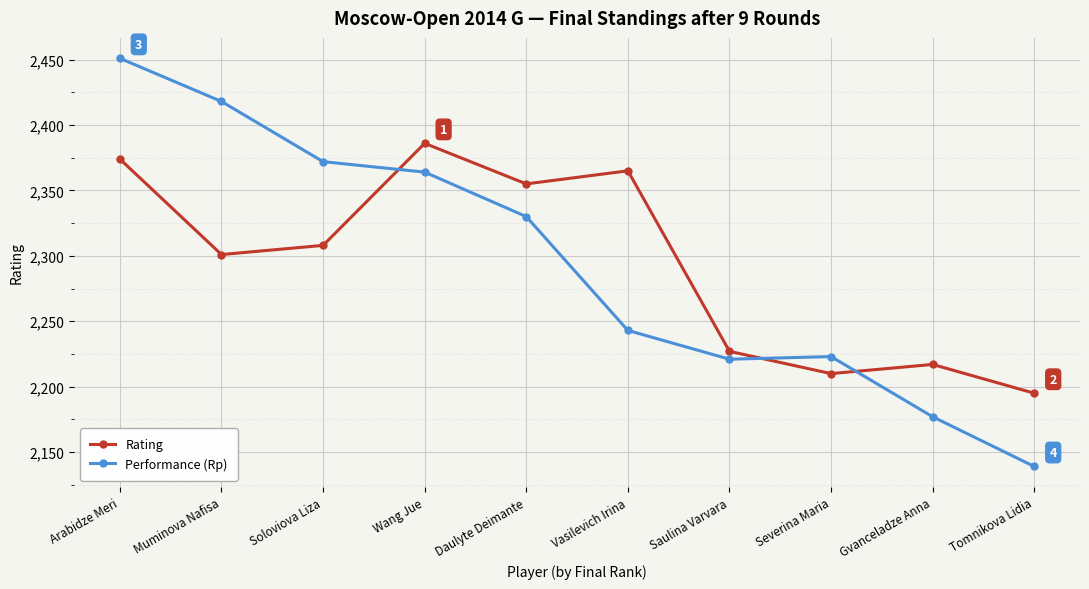

What is the spread (max minus min) of values at Saulina Varvara?

6